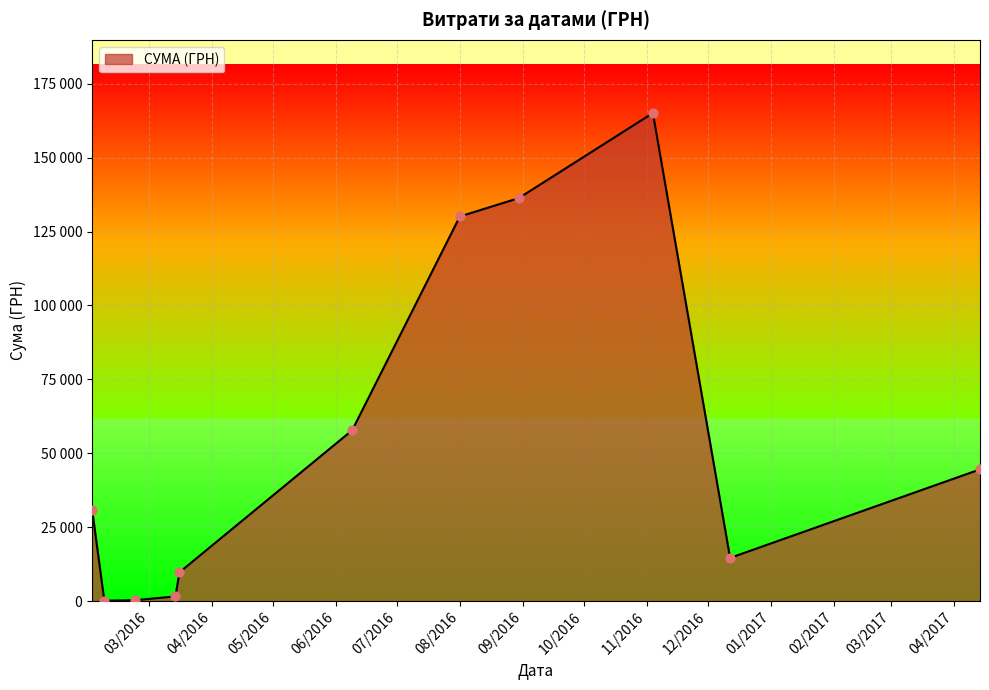

Is this an area chart (filled region under the line)?

Yes